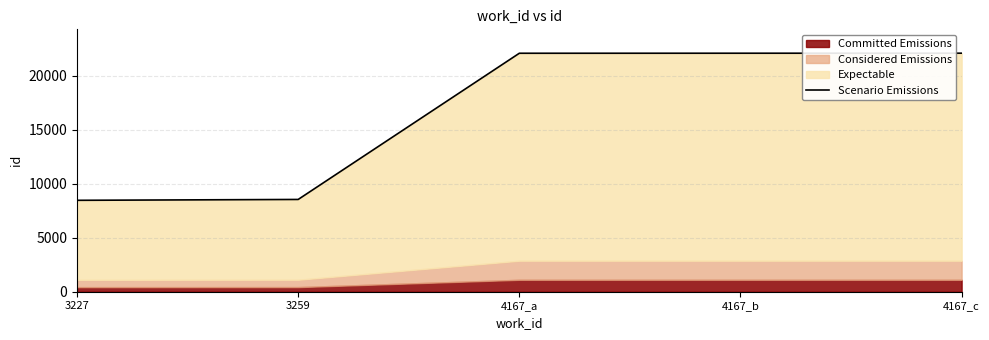

How many lines are shown in the chart?

1